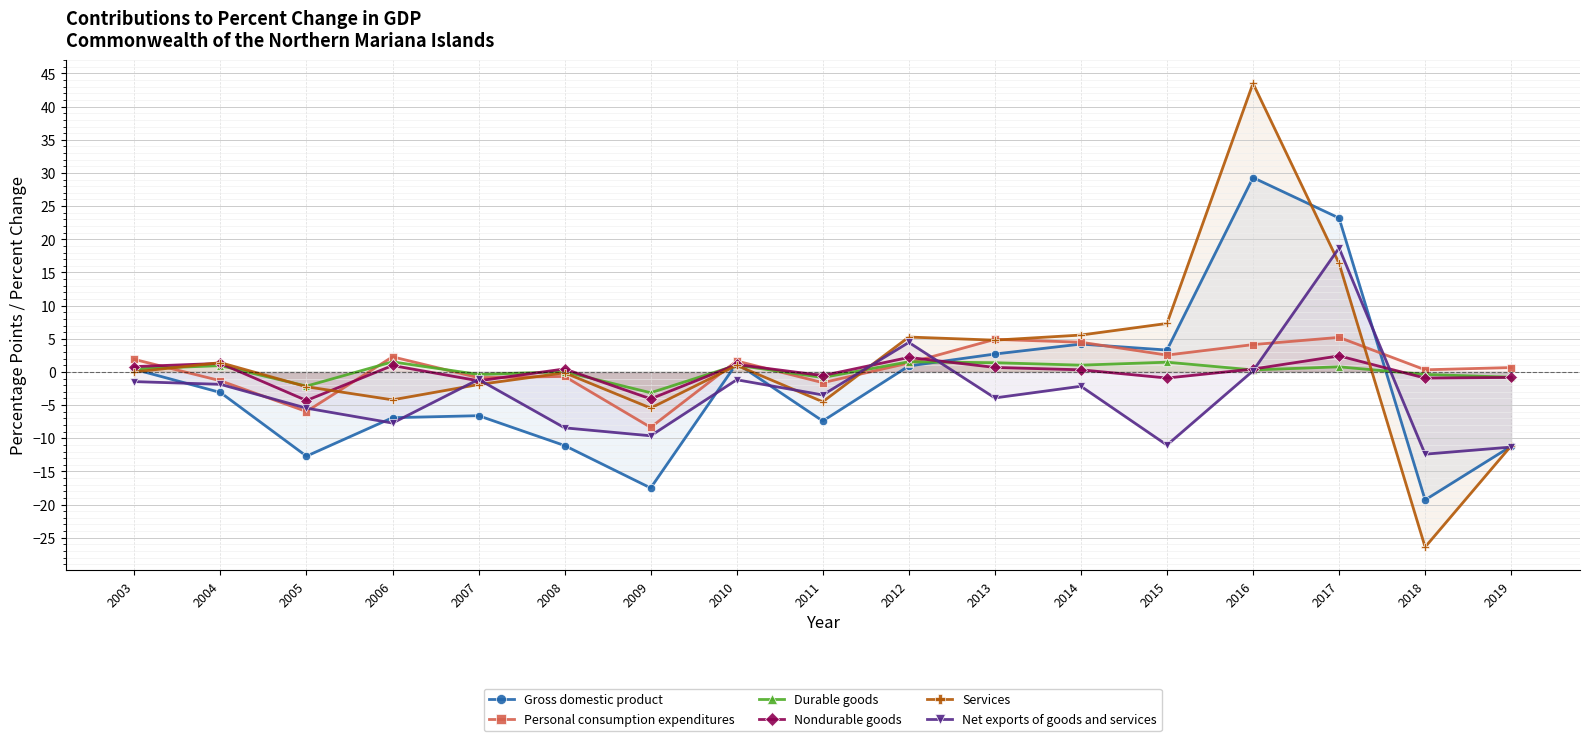

At how many categories does at least one series exceed 34?

1